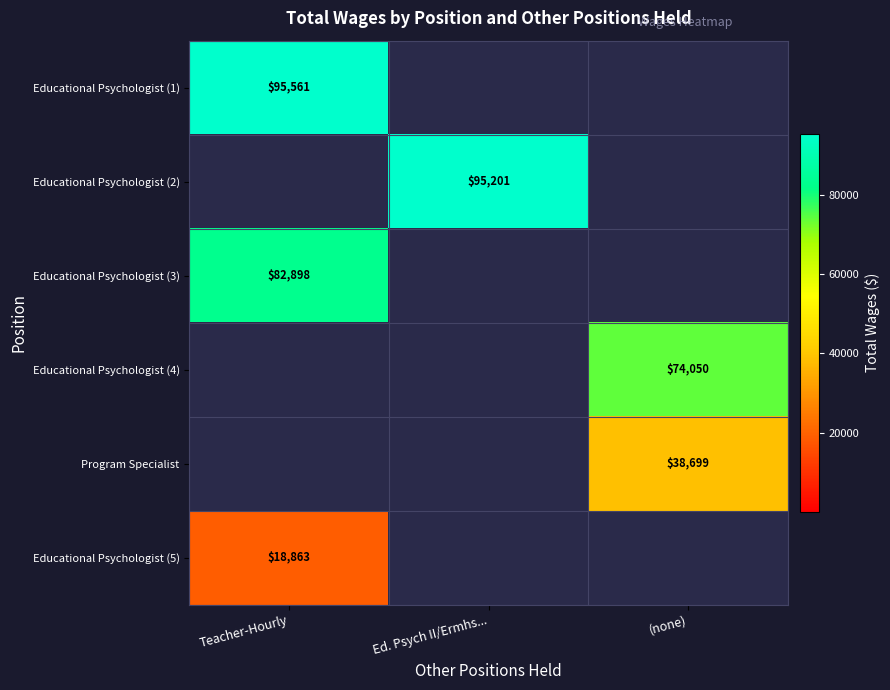

True or false: Educational Psychologist (2) has a value of 95201 at Ed. Psych II/Ermhs....

True